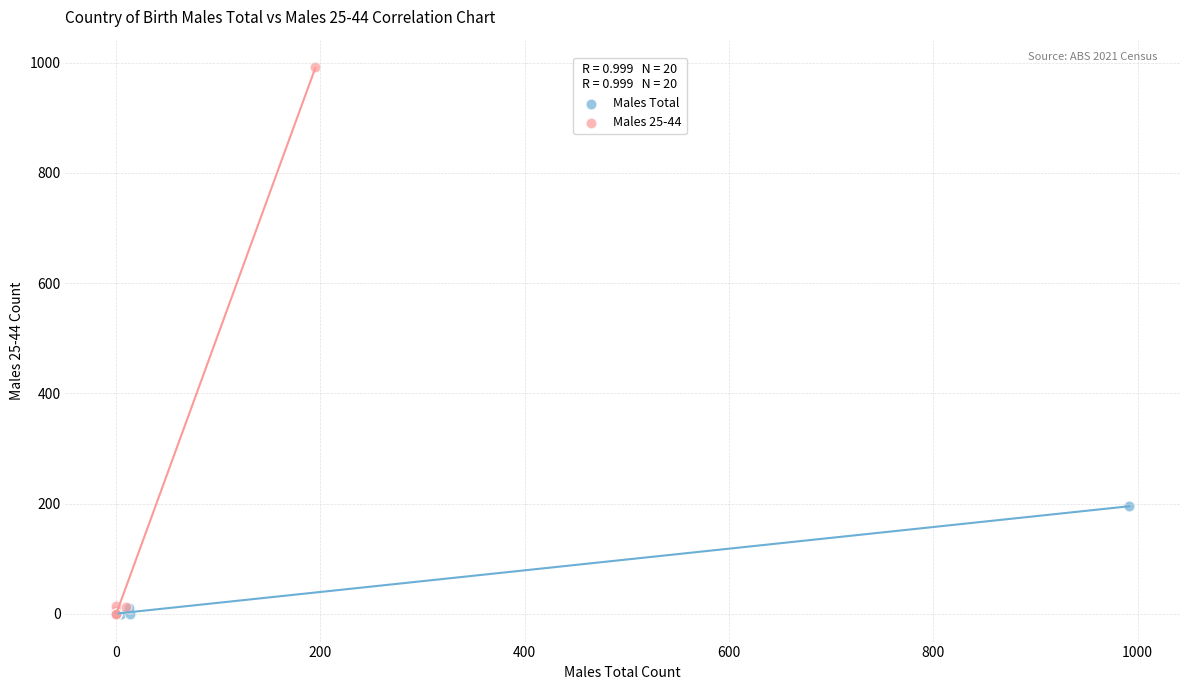

Which series has the widest spread of Y values?

Males 25-44